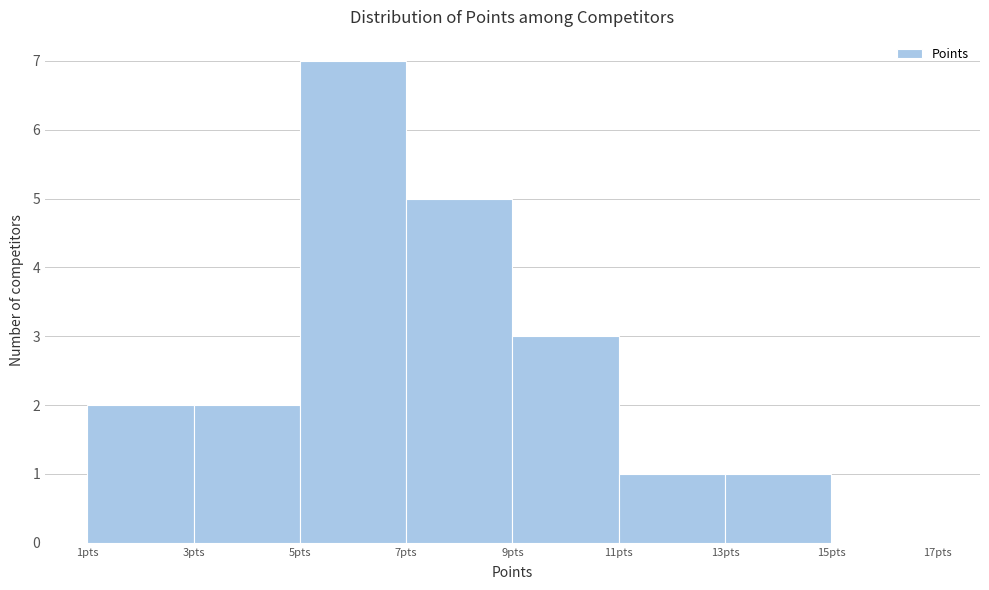

Over which range of the x-axis is the bar tallest?

5 to 7